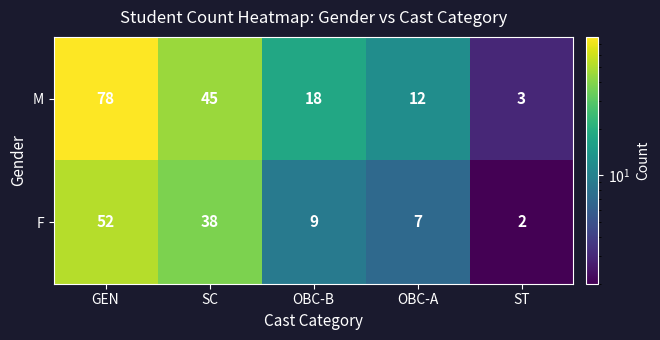

Which series has the largest total across all categories?

M